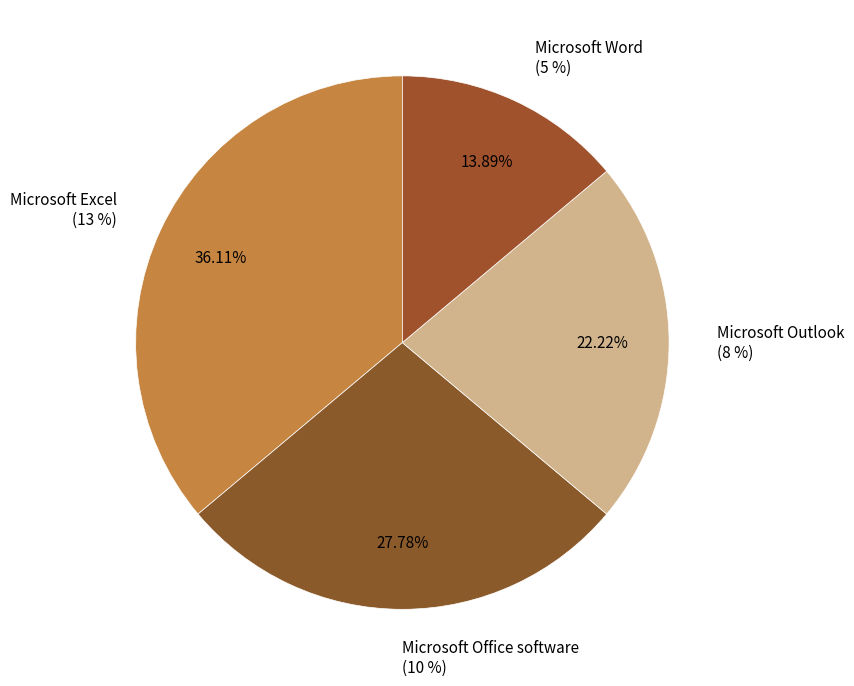

Is Microsoft Excel the majority of the pie?

No